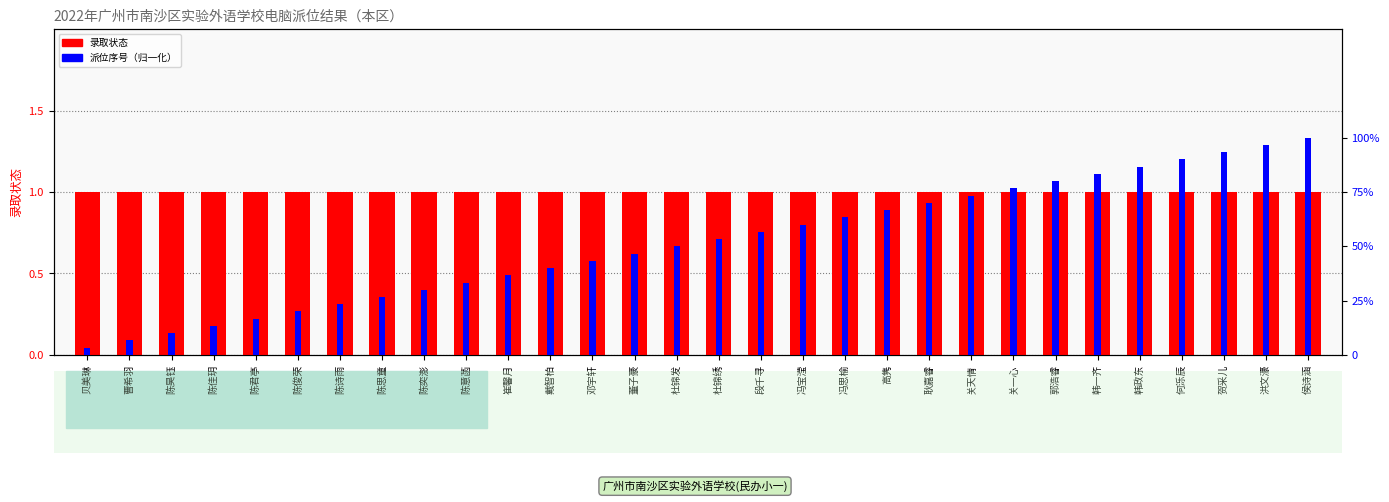

Reading left to right, transcribe all the data shown in this chart.

录取状态: 1.0	1.0	1.0	1.0	1.0	1.0	1.0	1.0	1.0	1.0	1.0	1.0	1.0	1.0	1.0	1.0	1.0	1.0	1.0	1.0	1.0	1.0	1.0	1.0	1.0	1.0	1.0	1.0	1.0	1.0
派位序号（归一化）: 0.0	0.1	0.1	0.1	0.2	0.2	0.2	0.3	0.3	0.3	0.4	0.4	0.4	0.5	0.5	0.5	0.6	0.6	0.6	0.7	0.7	0.7	0.8	0.8	0.8	0.9	0.9	0.9	1.0	1.0